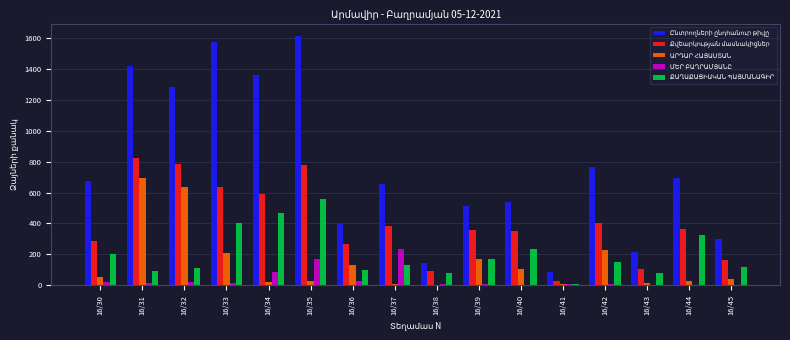

Which label corresponds to the largest value in the chart?

16/35